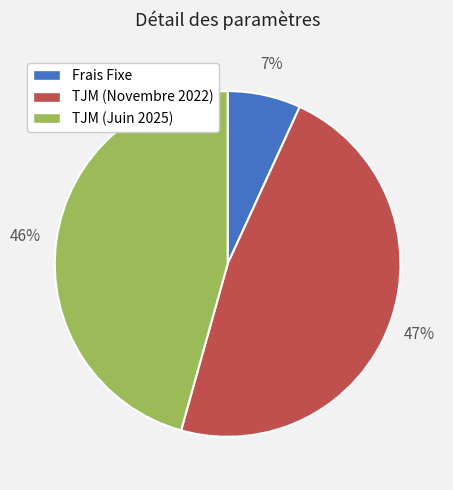

What is the smallest slice in the pie chart?

Frais Fixe